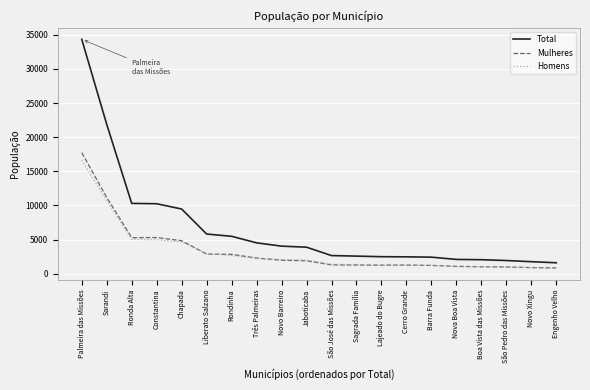

The value of Mulheres at Engenho Velho is 839. True or false?

True